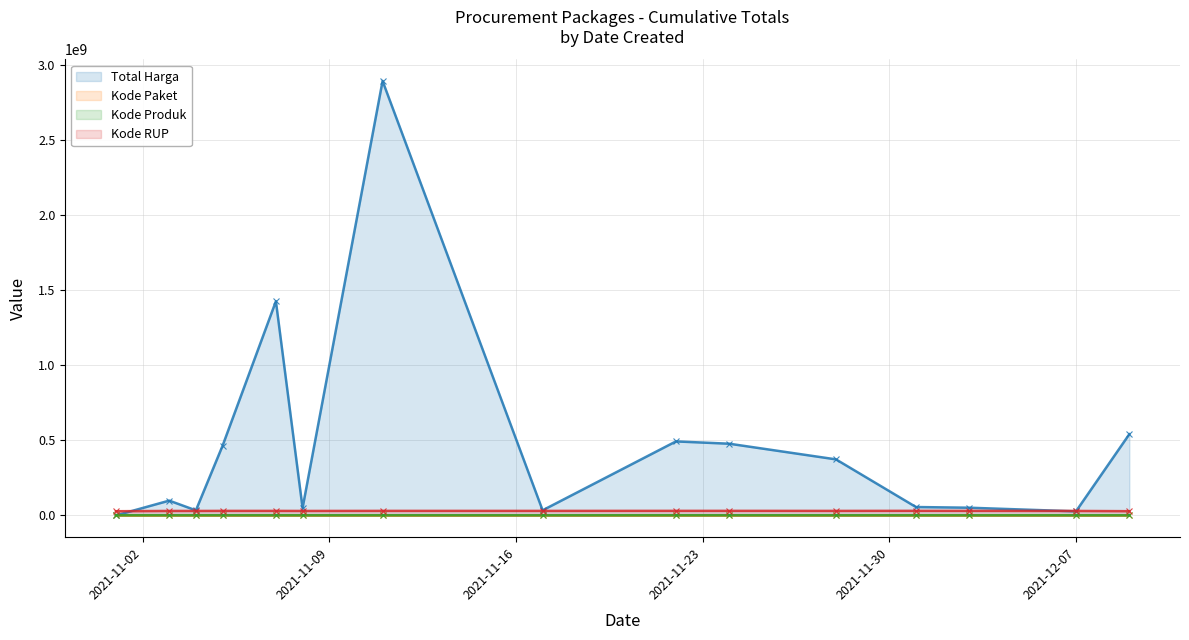

What is the maximum value shown in the chart?

2892122000